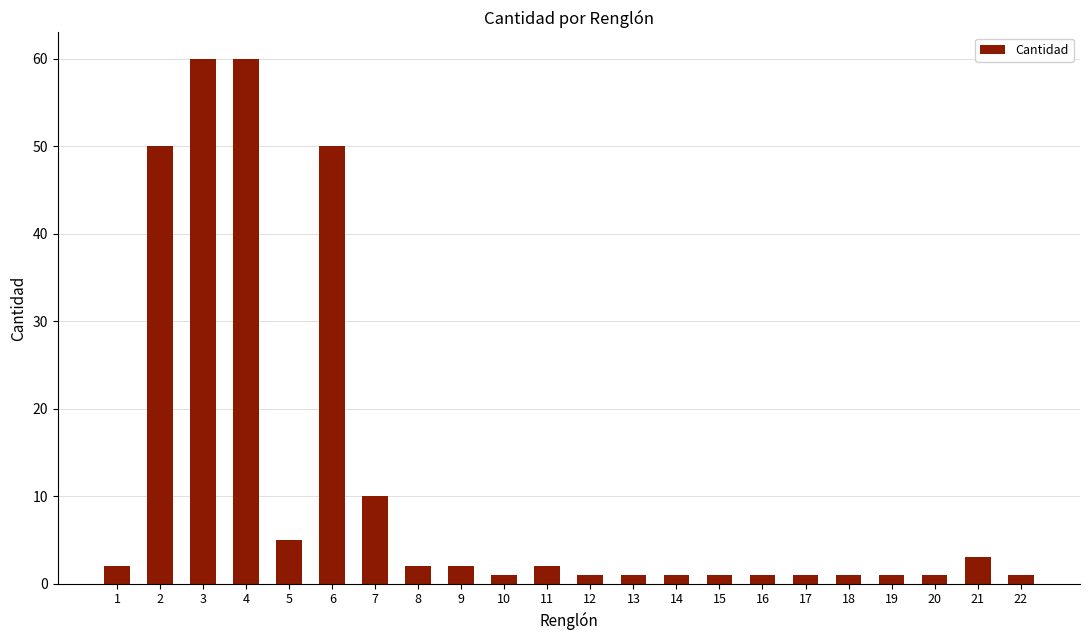

What is the difference between the second highest and minimum values?

59